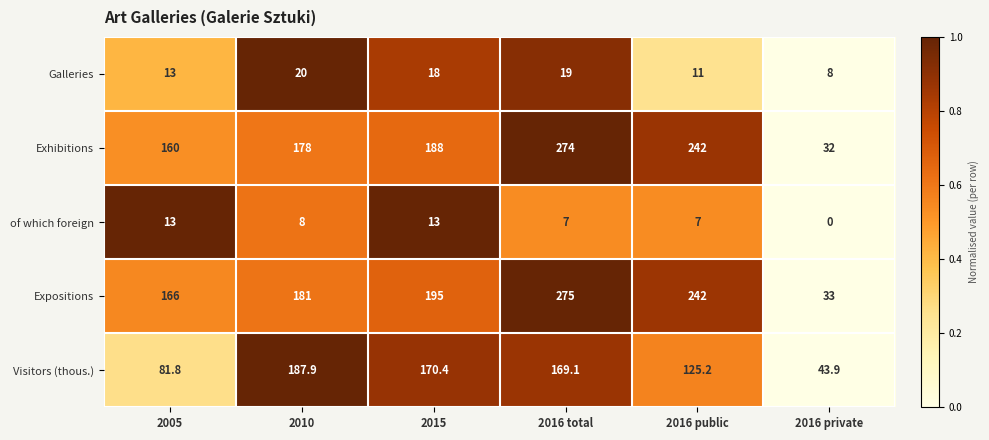

Which series has the largest total across all categories?

Expositions